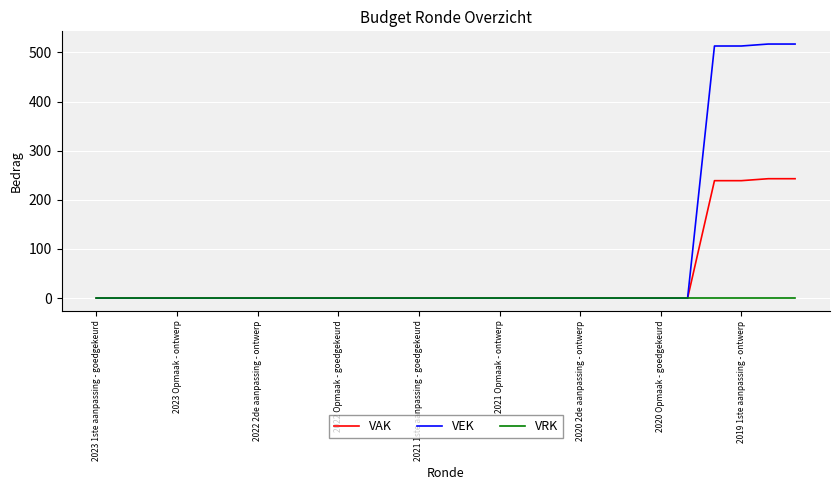

What are all the series names shown in the legend?

VAK, VEK, VRK